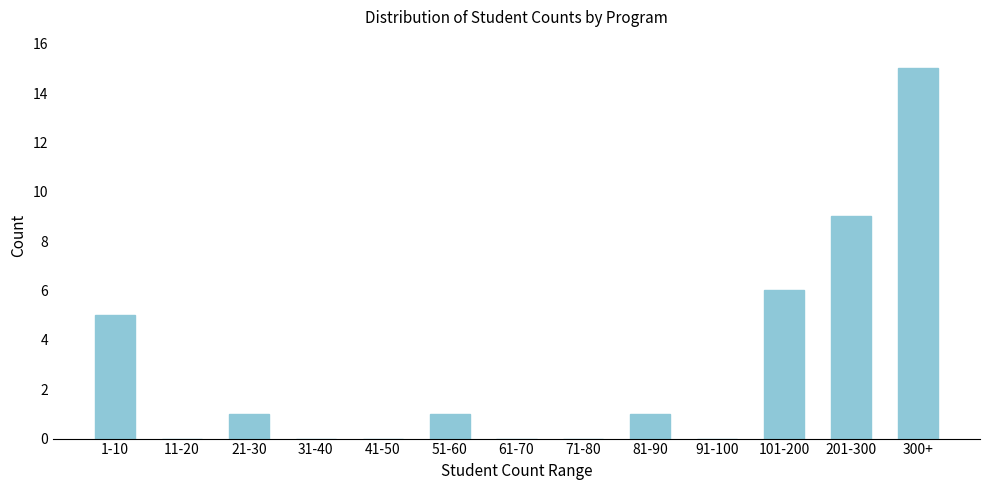

Reading left to right, transcribe all the data shown in this chart.

1-10=5	11-20=0	21-30=1	31-40=0	41-50=0	51-60=1	61-70=0	71-80=0	81-90=1	91-100=0	101-200=6	201-300=9	300+=15